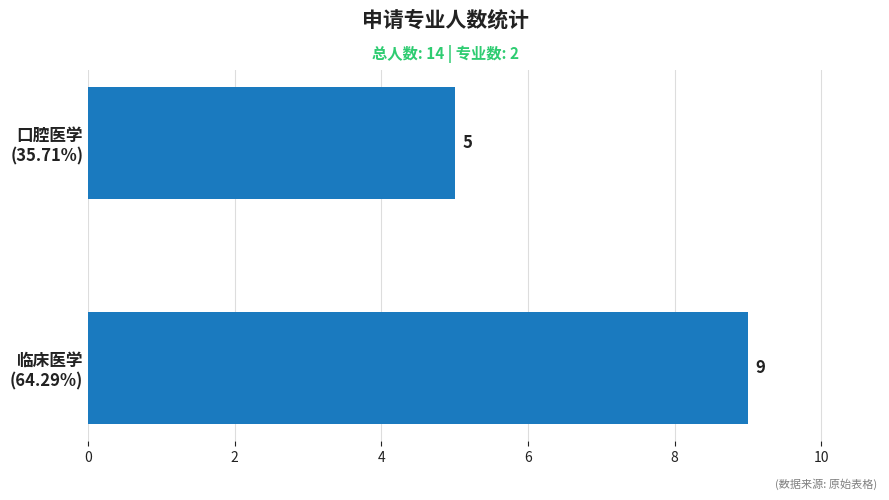

What is the difference between the maximum and minimum values?

4